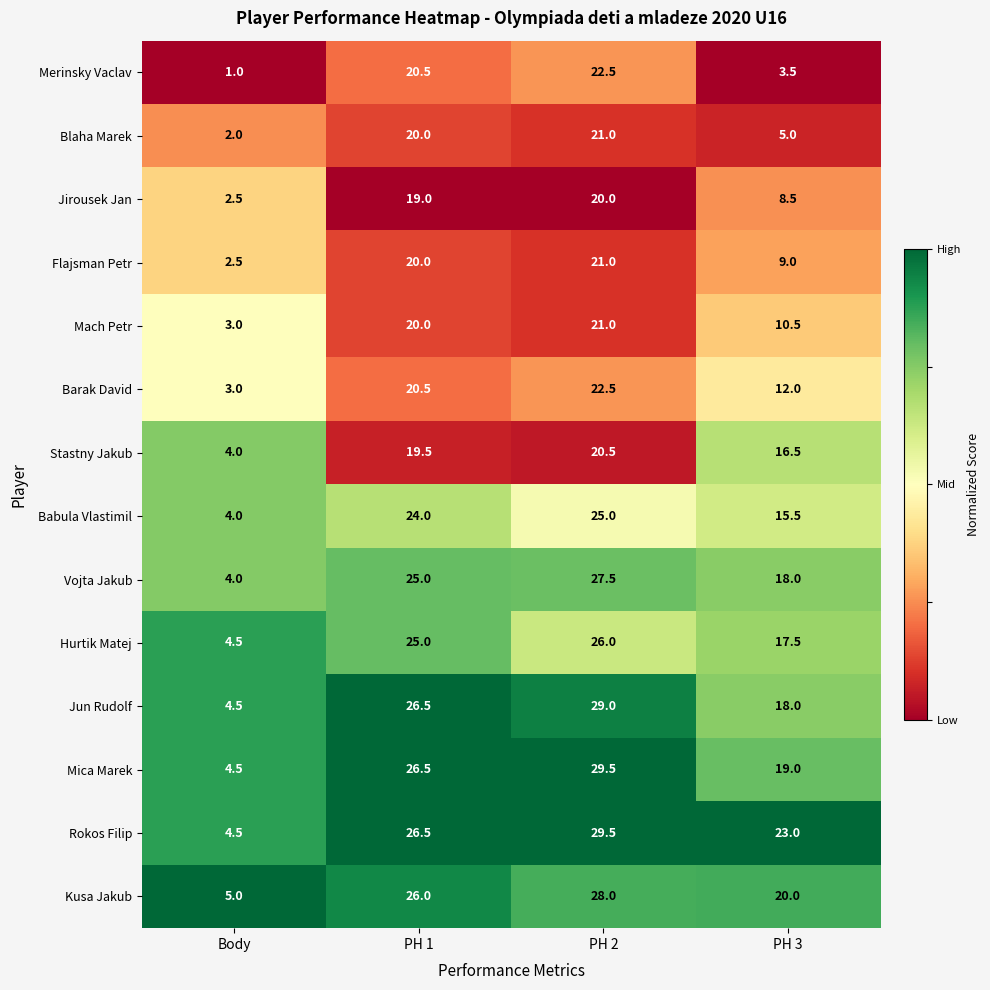

Rank the categories by Hurtik Matej value from lowest to highest.

Body, PH 3, PH 1, PH 2